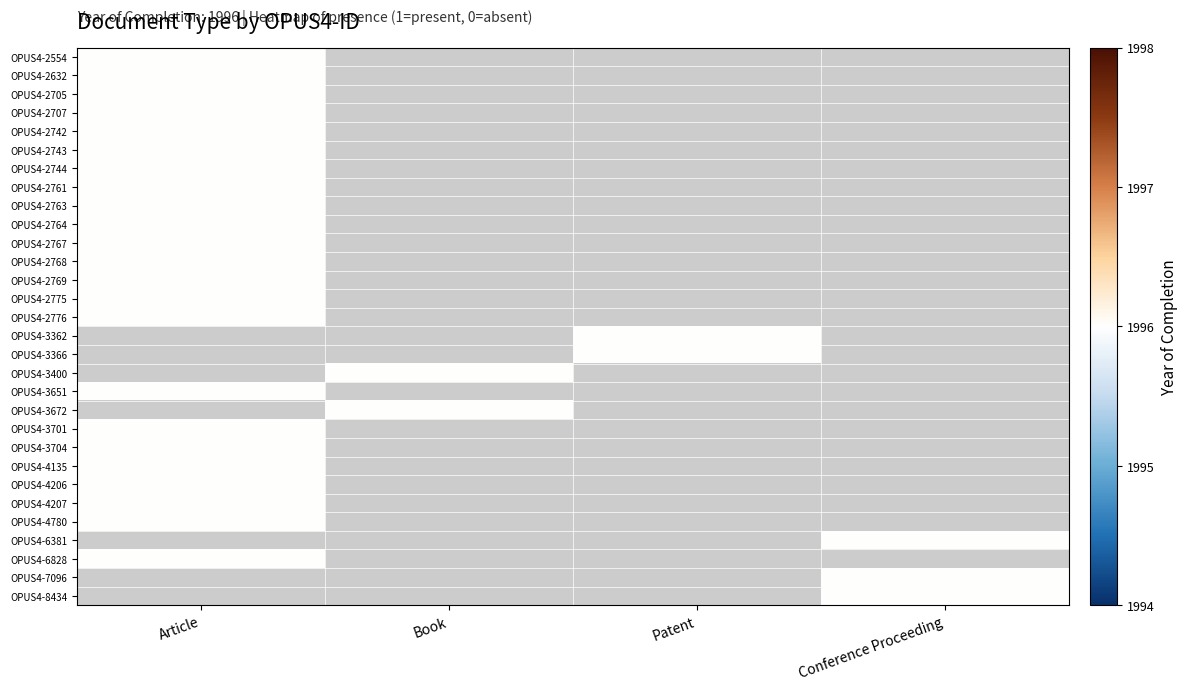

Which label corresponds to the largest value in the chart?

OPUS4-2632